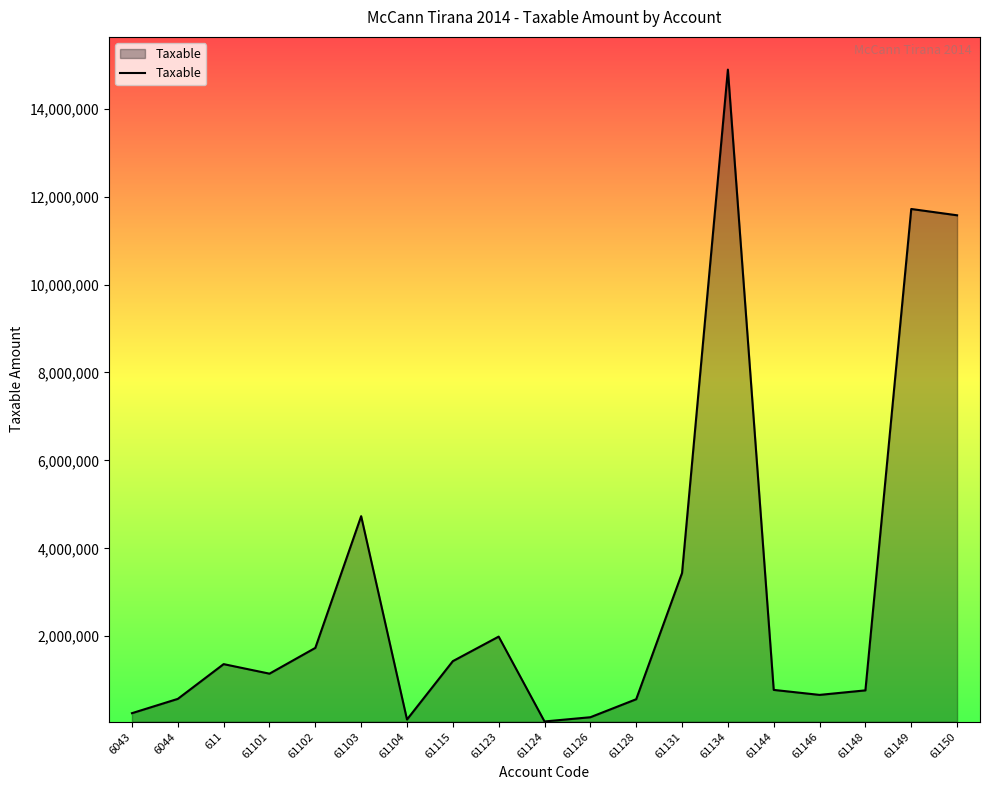

What is the difference between the maximum and minimum values?

14826046.6